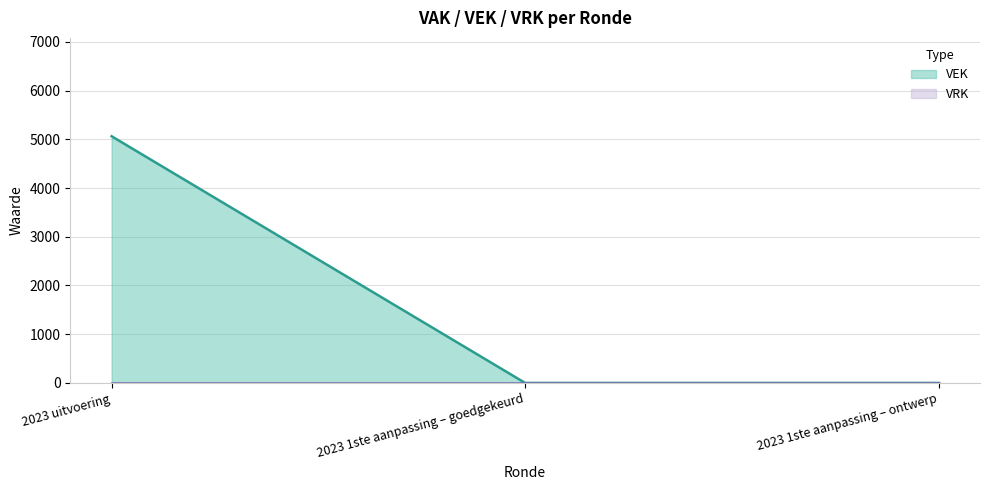

Reading left to right, extract all data points from this chart.

2023 uitvoering=5062	2023 1ste aanpassing – goedgekeurd=0	2023 1ste aanpassing – ontwerp=0